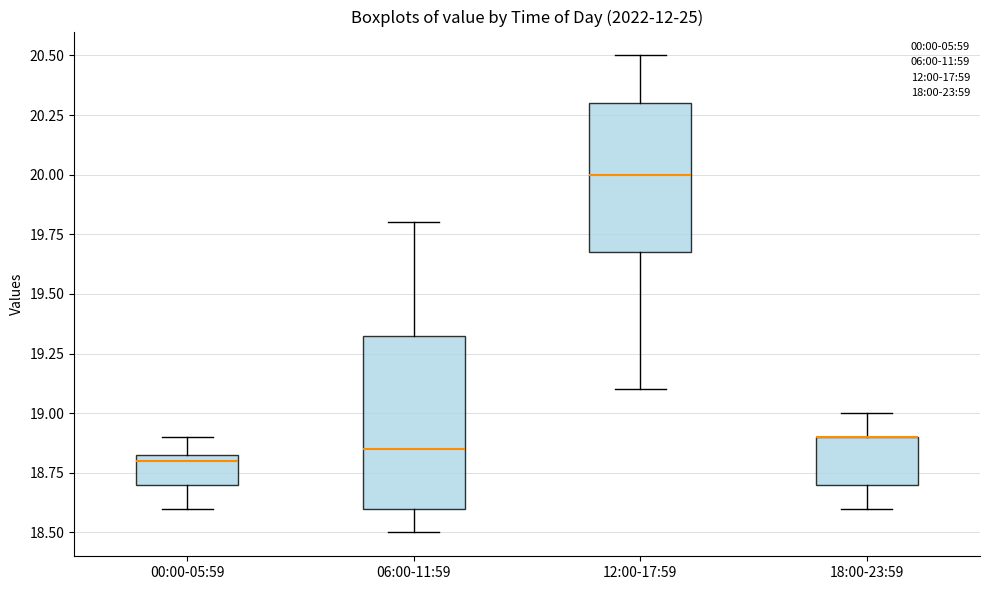

Reading left to right, transcribe this box plot: for each box, give where its median line is, the range the box spans, and where its two whiskers end, as read against the y-axis. The values are not printed on the chart, so give them approximately, as read against the axis.

00:00-05:59: median 18.80, box 18.70 to 18.85, whiskers 18.60 to 18.90
06:00-11:59: median 18.85, box 18.60 to 19.35, whiskers 18.50 to 19.80
12:00-17:59: median 20.00, box 19.70 to 20.30, whiskers 19.10 to 20.50
18:00-23:59: median 18.90 (drawn on the box's upper edge), box 18.70 to 18.90, whiskers 18.60 to 19.00